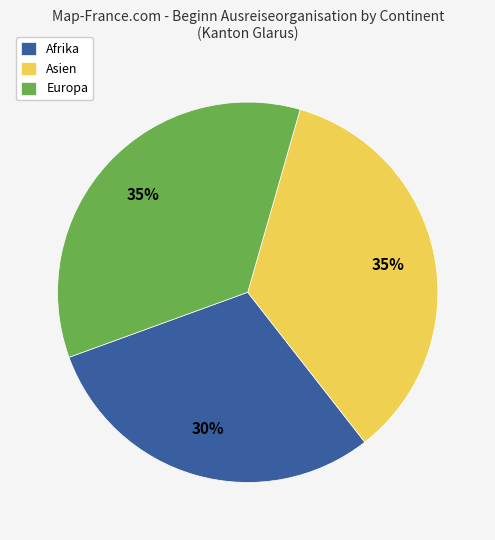

How many segments does this pie chart have?

3